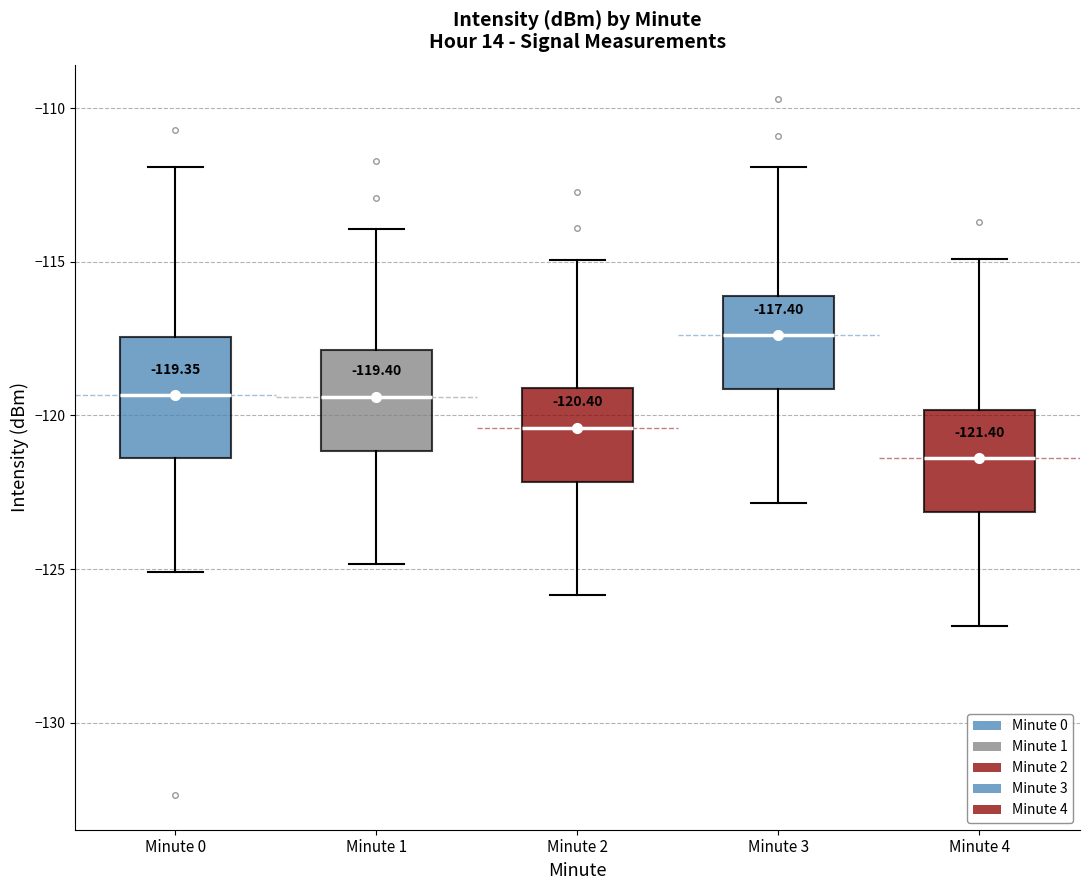

Comparing the boxes themselves (not the whiskers), which one is the tallest?

Minute 0